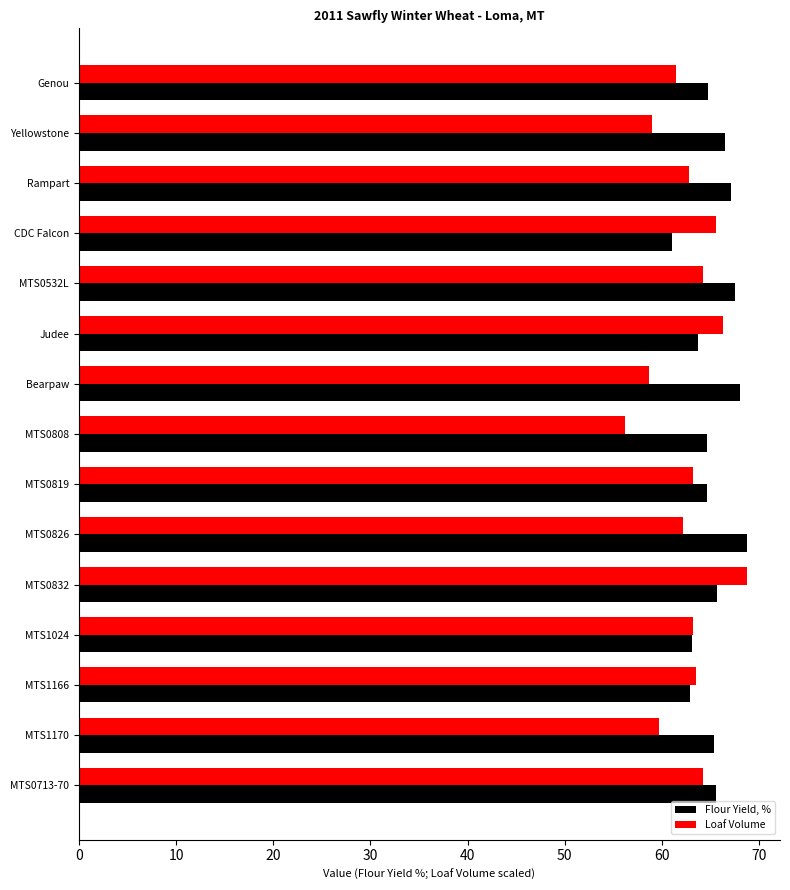

At Rampart, list the series in order from smallest to largest.

Loaf Volume, Flour Yield, %